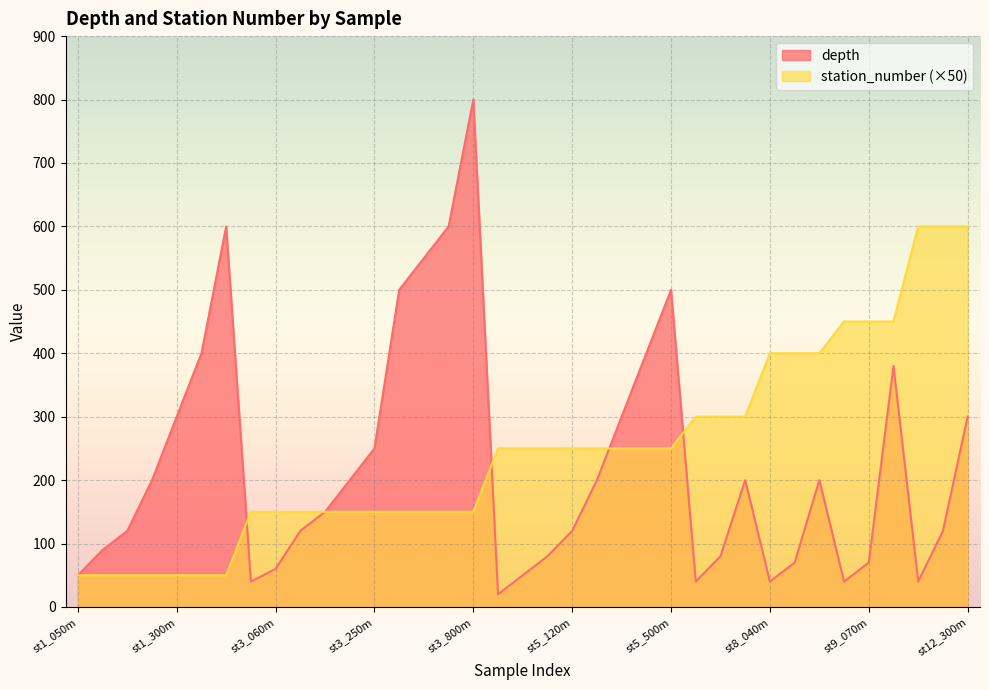

What is the average value of the depth series?

224